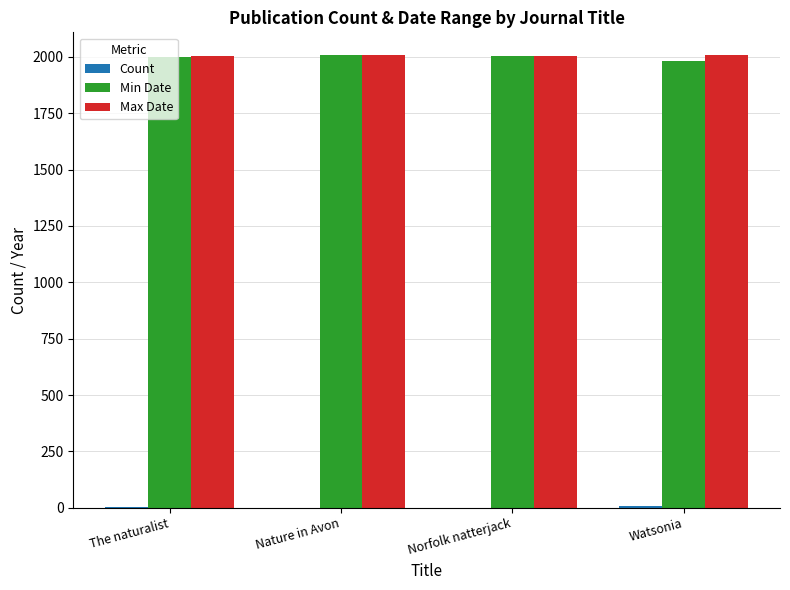

What is the highest value of the Min Date series?

2007